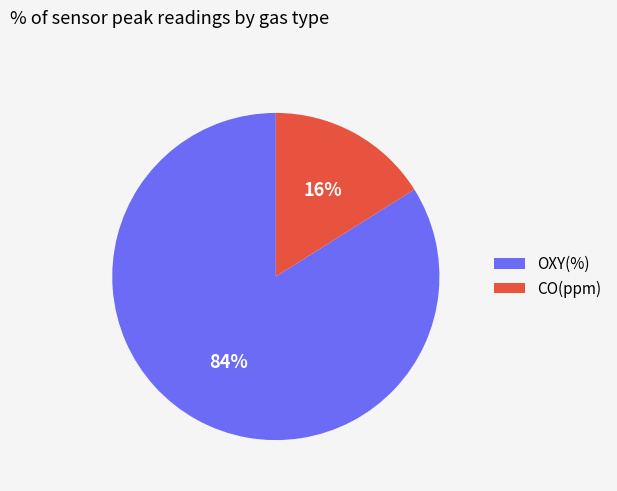

What percentage is the OXY(%) slice, to the nearest percent?

84%